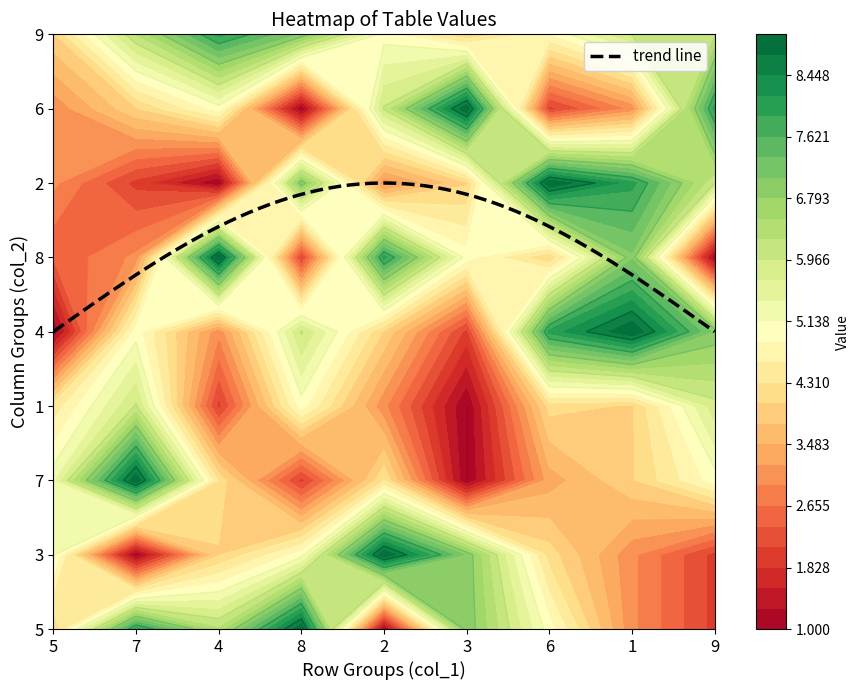

What is the difference between the highest and lowest values at 5?

8